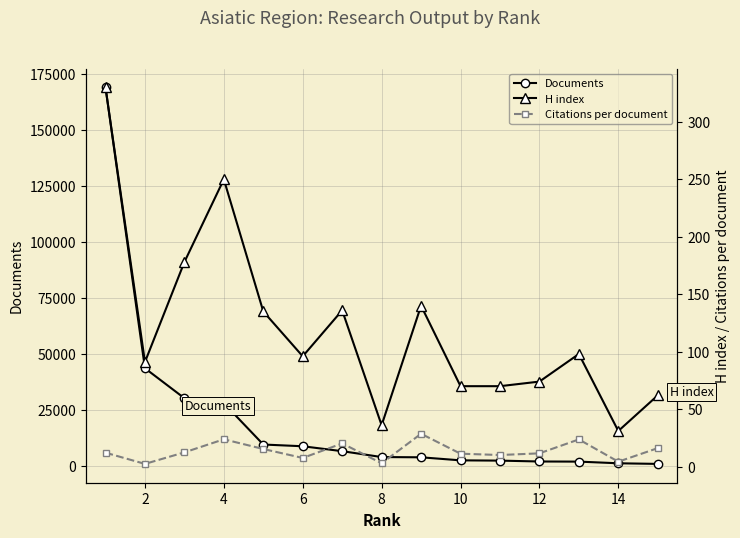

Where is Documents nearest to the value 85038?

2